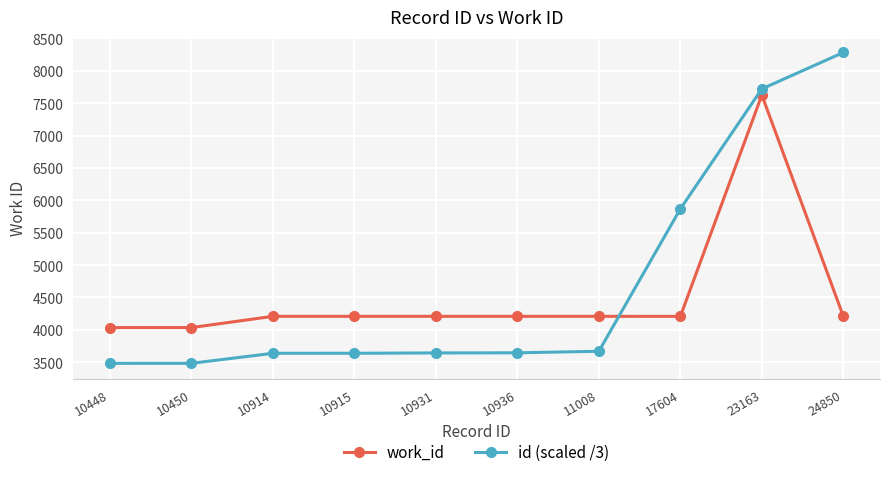

Count the number of categories in the chart.

10